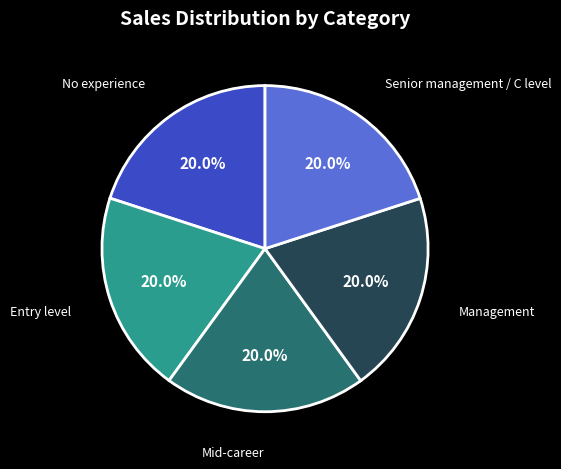

What is the ratio of the value at Management to the value at Entry level?

1.0